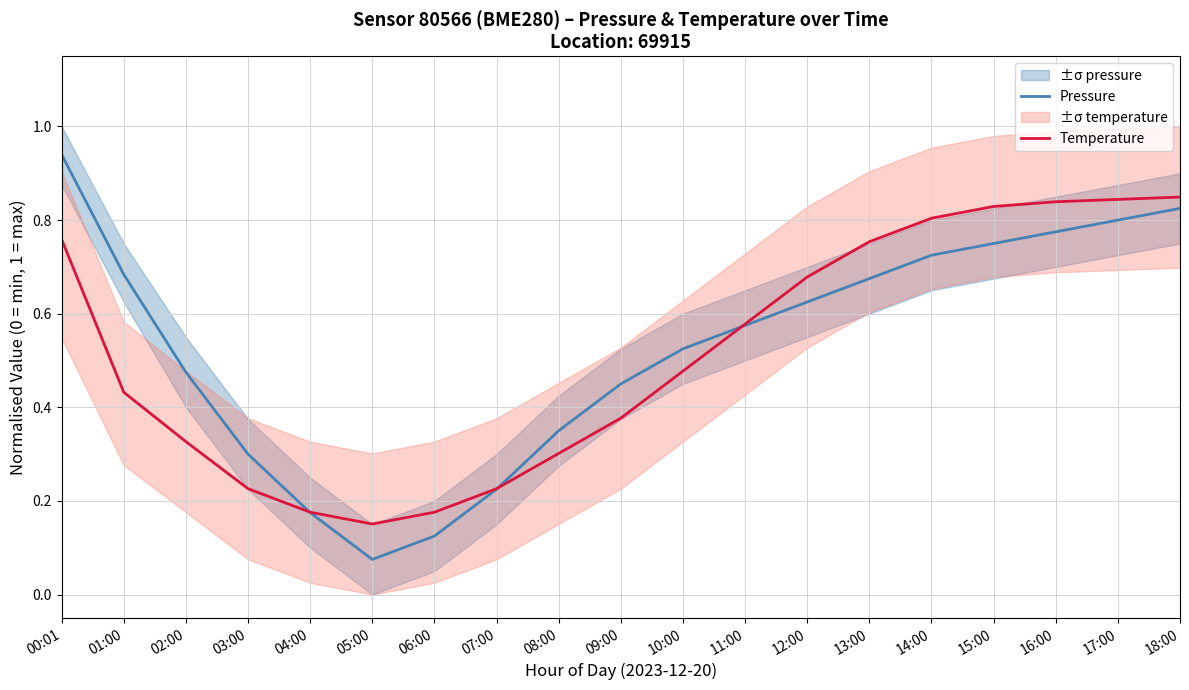

At which label does Temperature reach its peak?

18:00